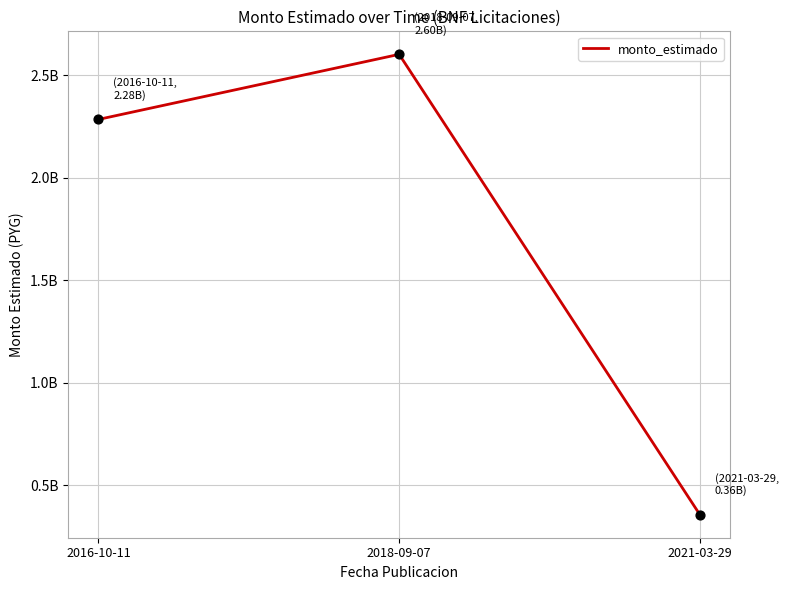

Does the chart have visible grid lines?

Yes